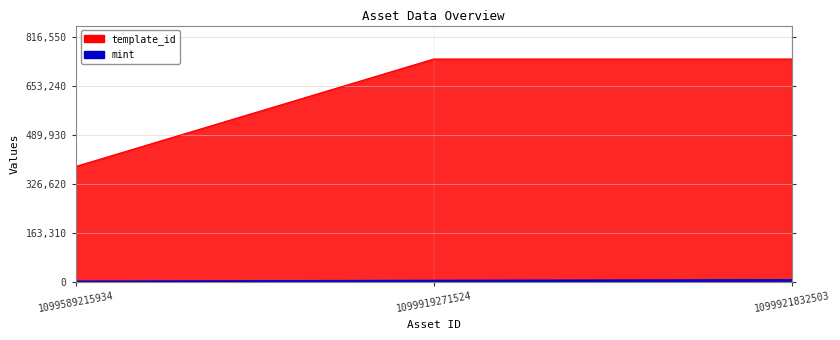

What is the difference between the maximum and minimum values in the template_id series?

357158